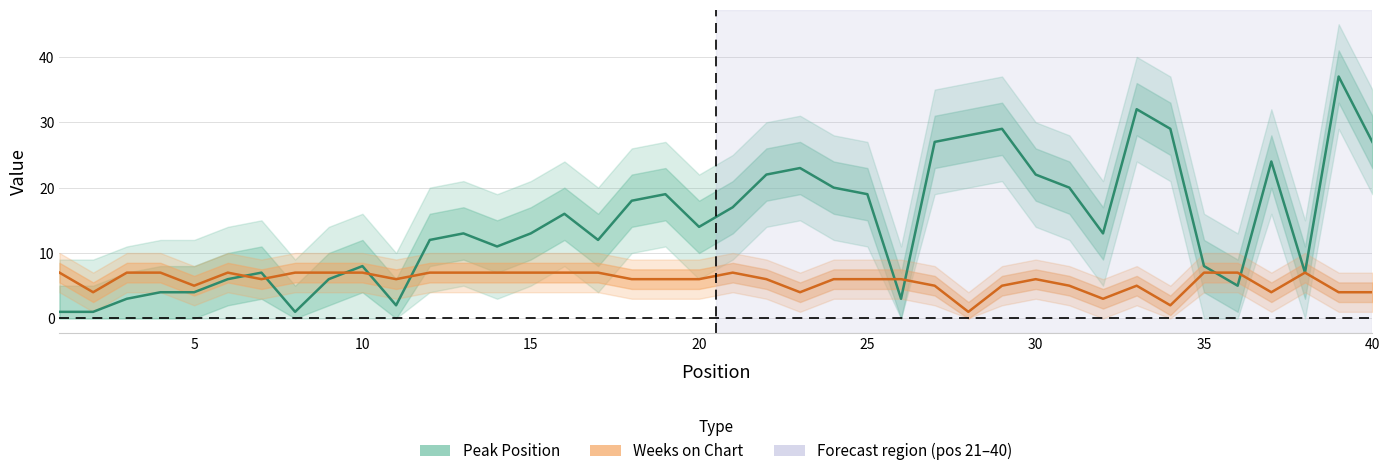

At which category is the sum across all series the highest?

39